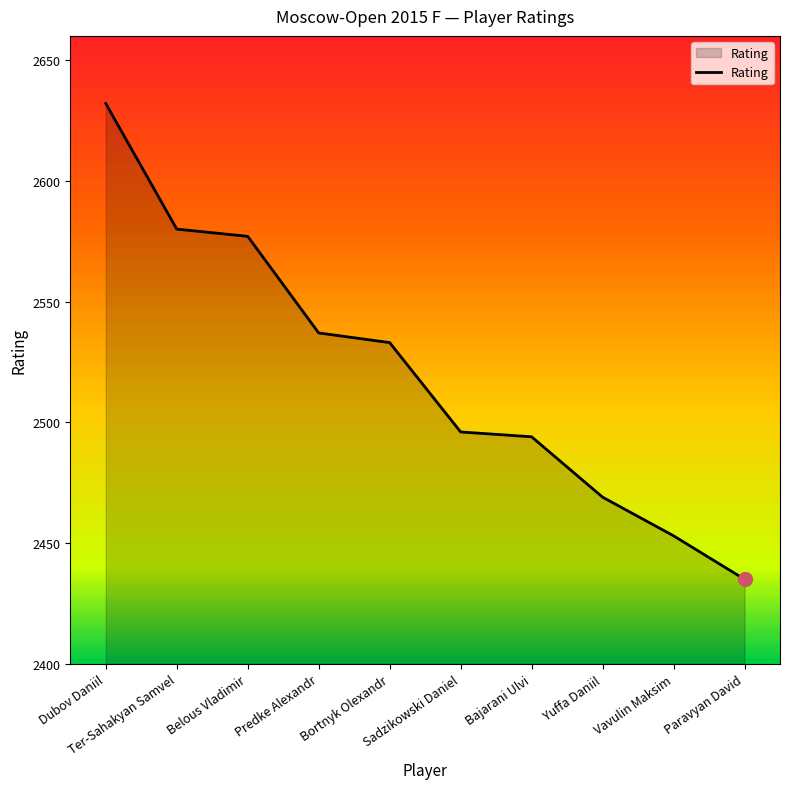

What is the smallest value displayed?

2435